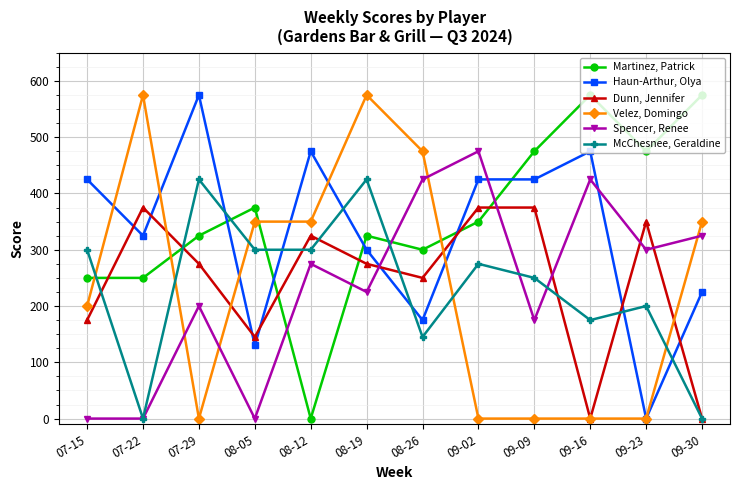

Read the McChesnee, Geraldine value at 08-26.

145